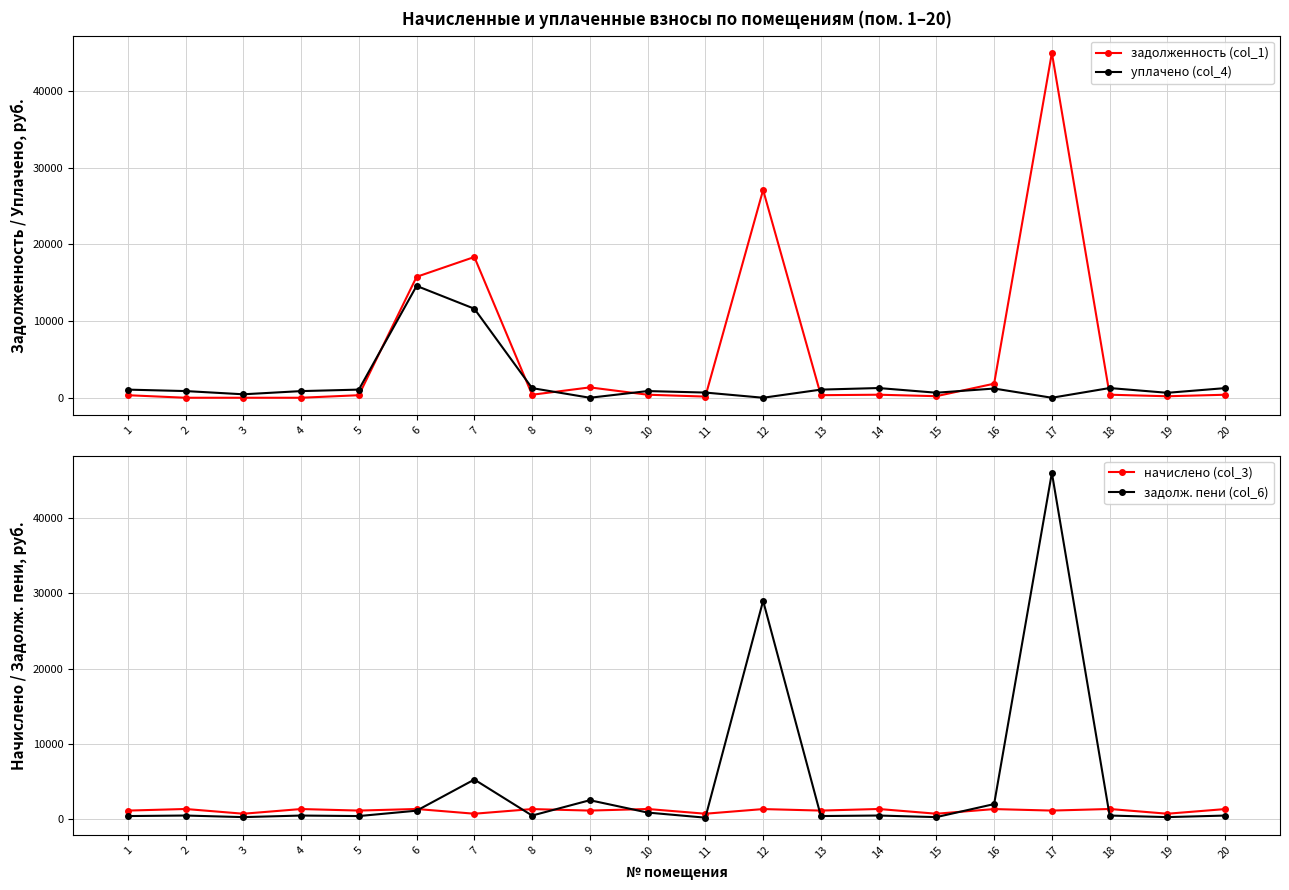

Which series ends up on top after the final intersection of задолженность (col_1) and уплачено (col_4)?

уплачено (col_4)